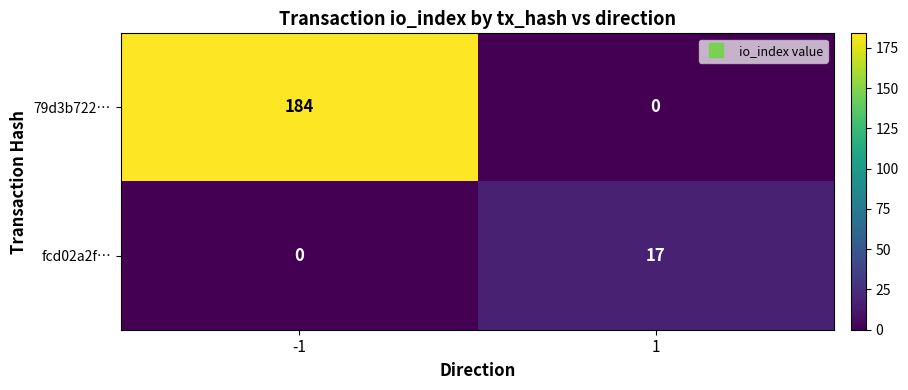

Which series has the largest total across all categories?

79d3b722…